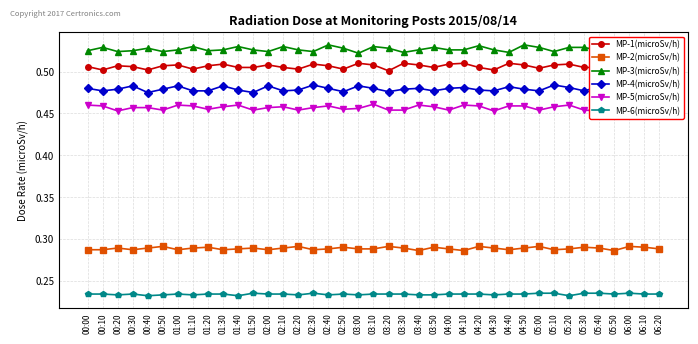

Where is the first local minimum for MP-2(microSv/h)?

00:30